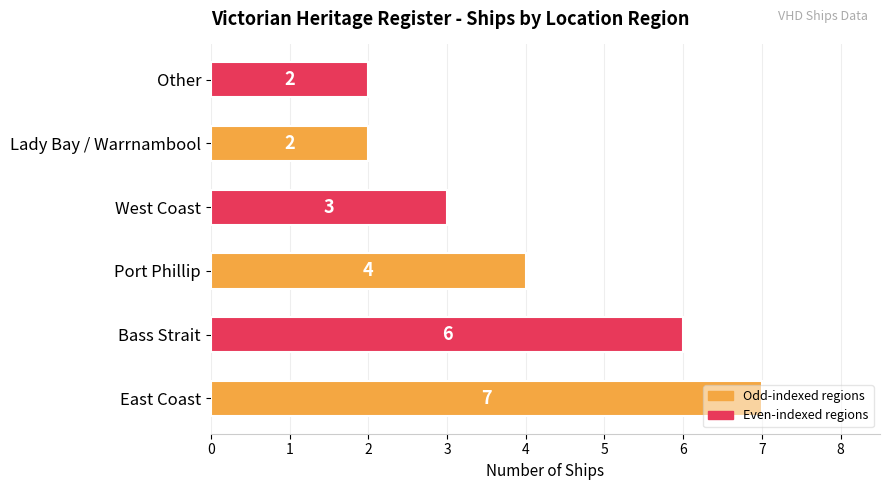

How many values are below 4?

3